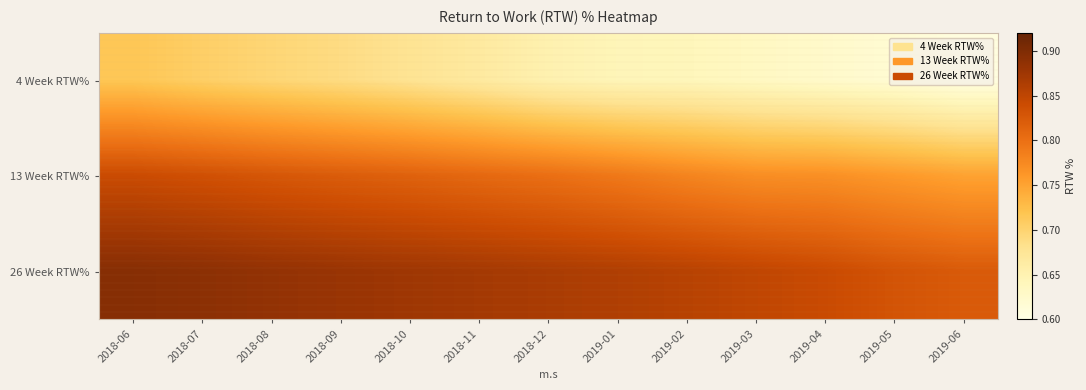

Between 2018-09 and 2019-04, which series saw the biggest shift?

4 Week RTW%